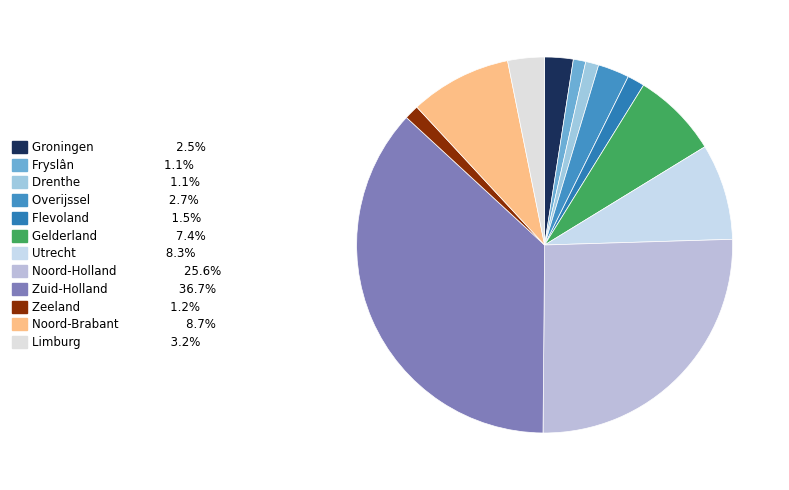

How many slices are in this pie chart?

12